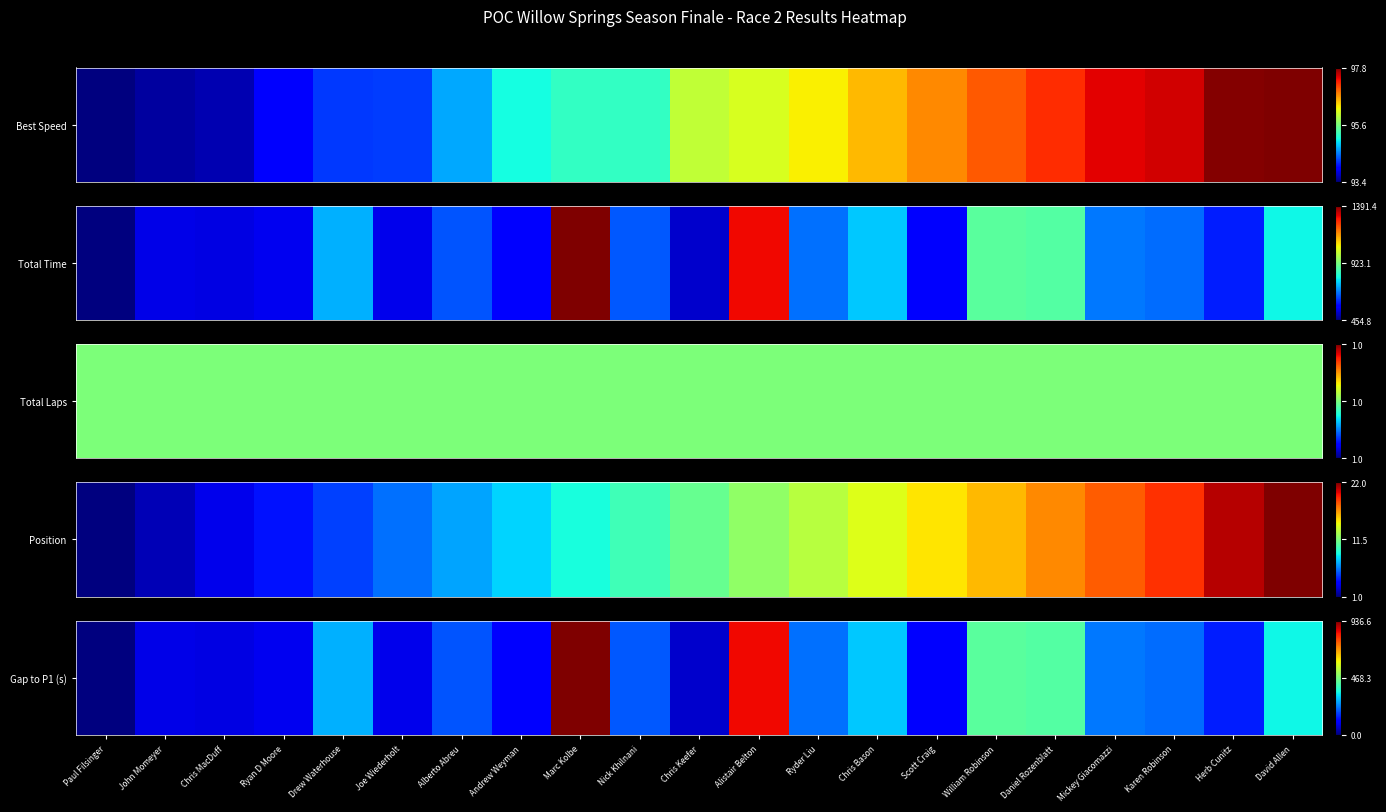

Is it true that the value at Ryan D Moore is 0.1?

True